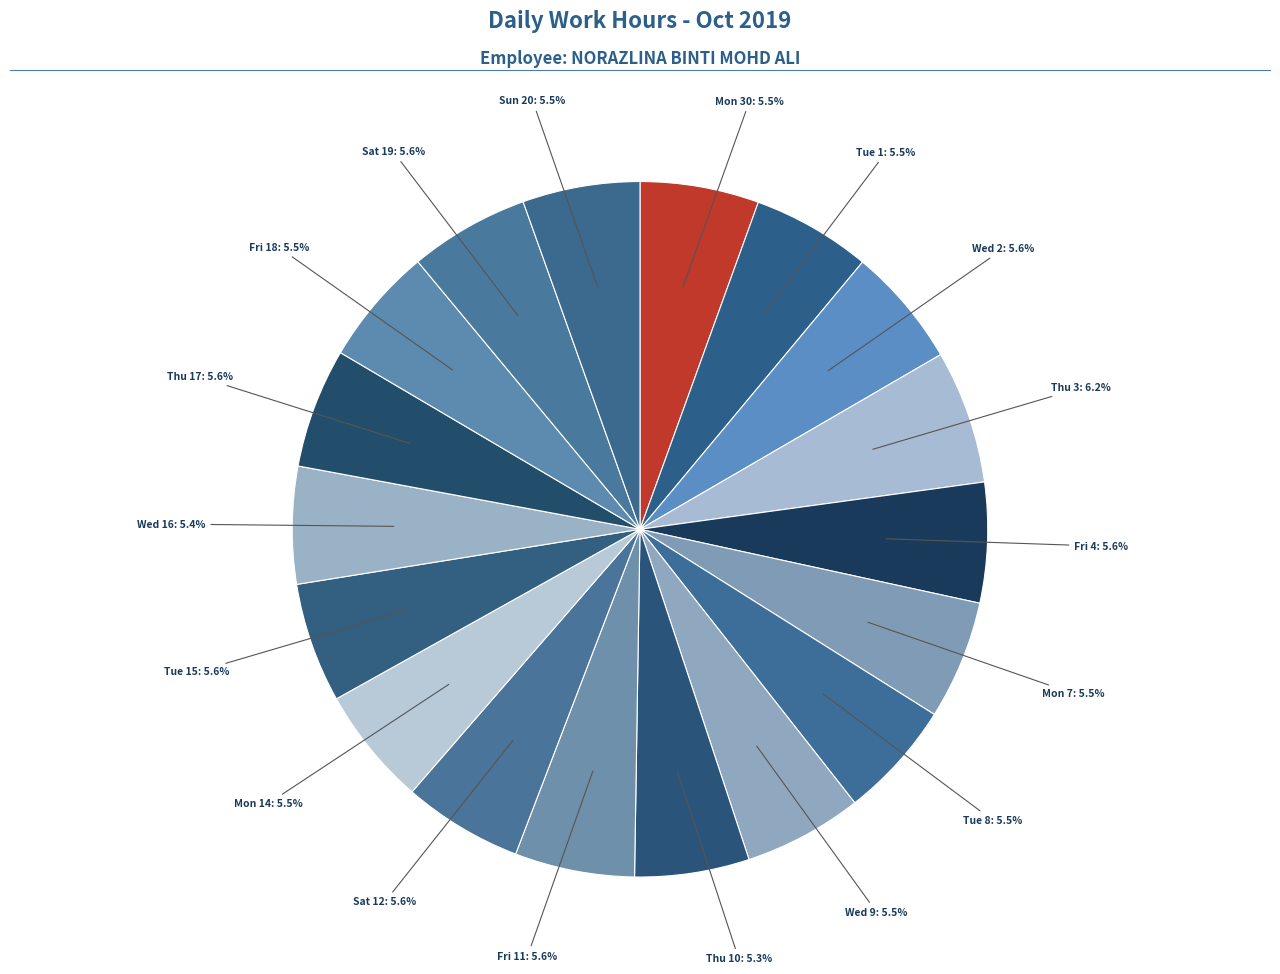

Count the number of slices in the pie.

18